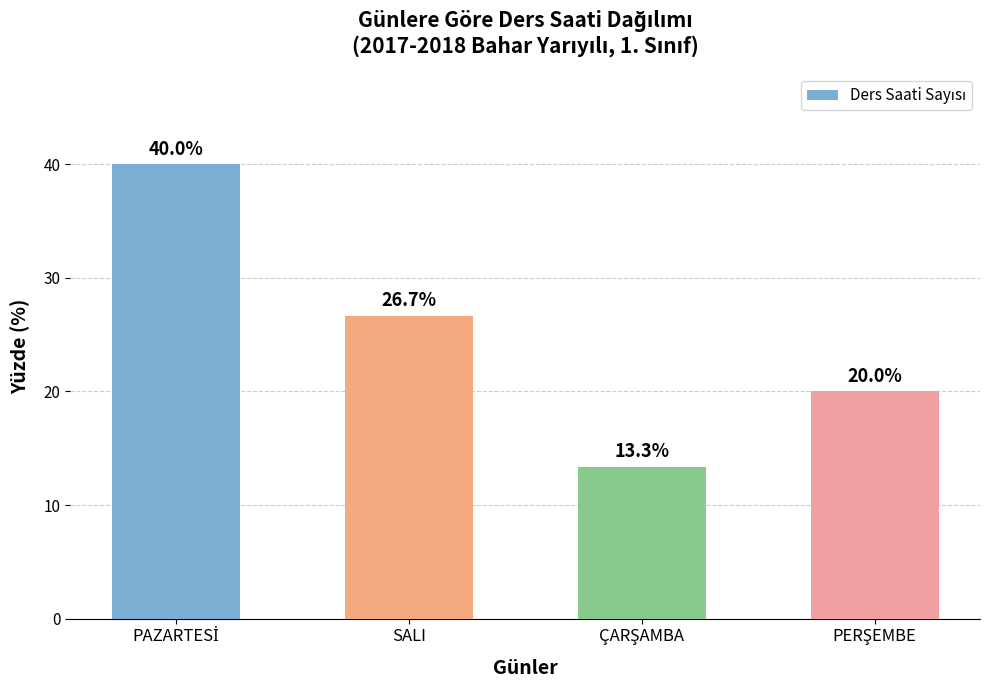

The value at SALI is 14.3. True or false?

False